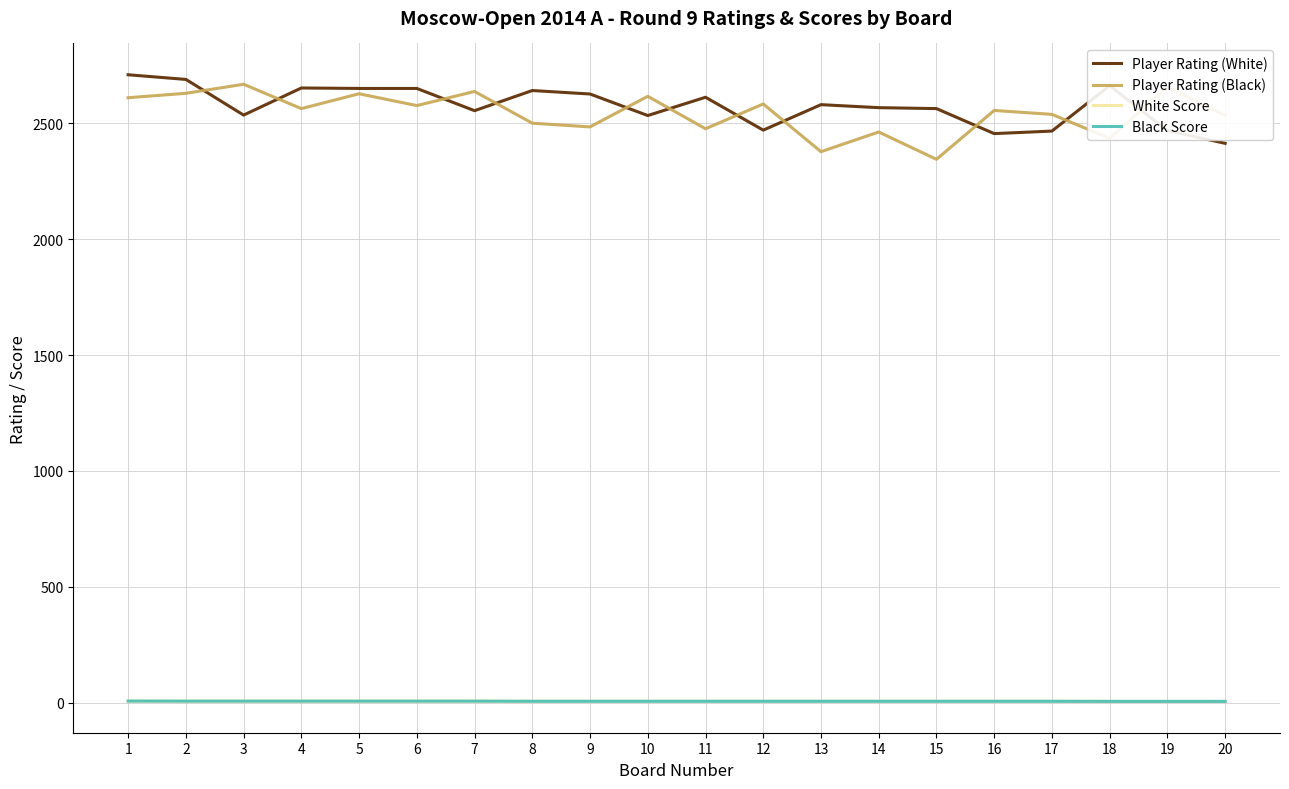

Which category has the lowest value in the Player Rating (Black) series?

15